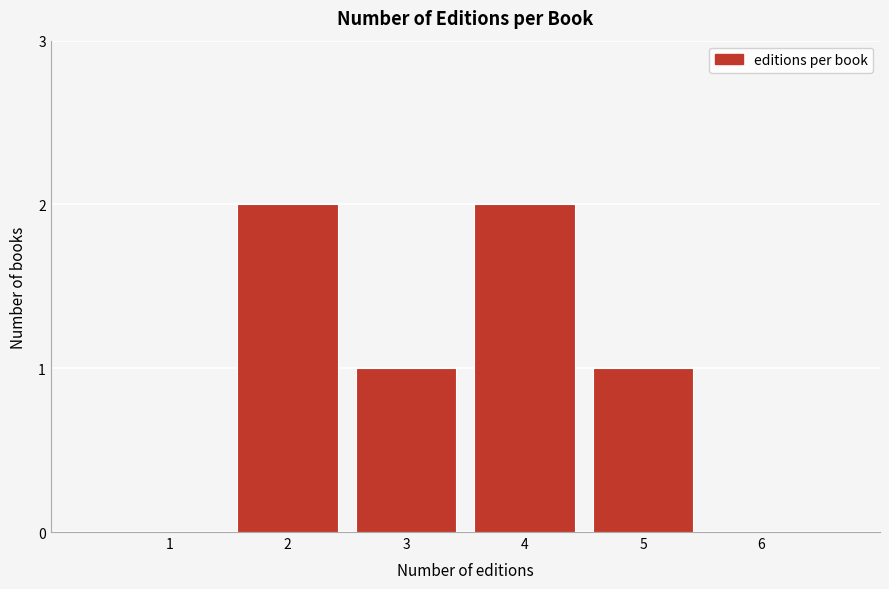

Reading left to right, list all the values displayed in this chart.

1=0	2=2	3=1	4=2	5=1	6=0